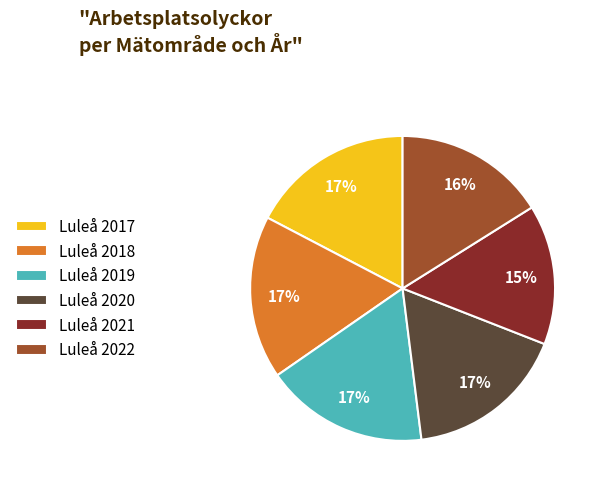

Is there a majority slice in this chart?

No